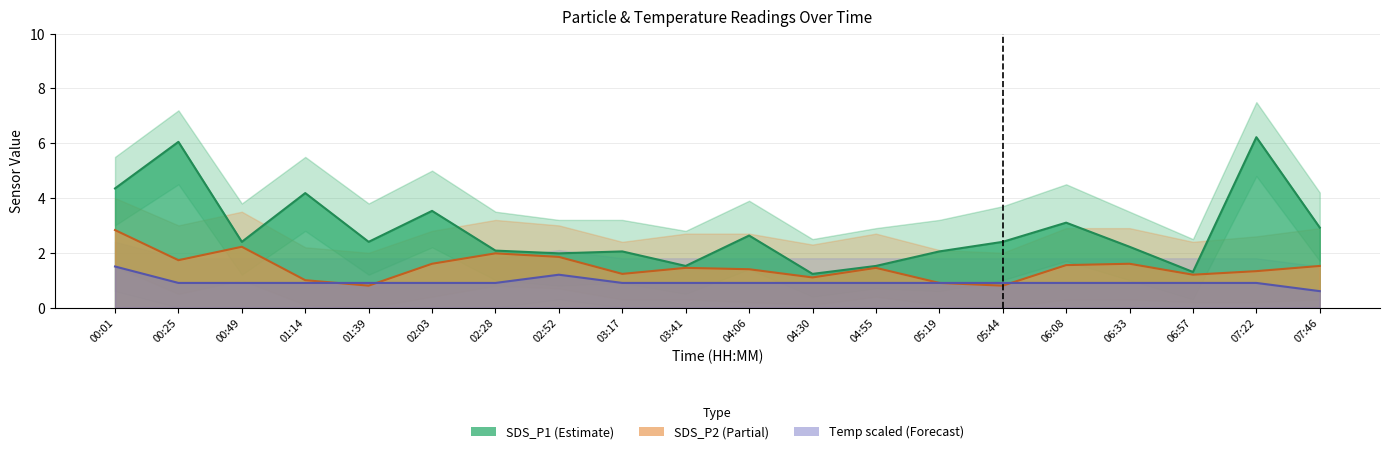

Rank the series by their average value, from highest to lowest.

SDS_P1, SDS_P2, Temp